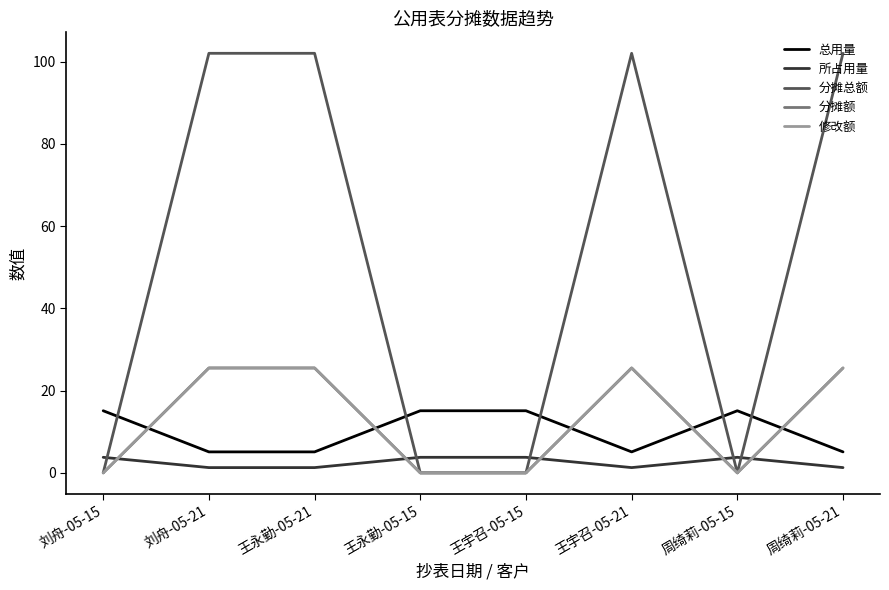

True or false: 所占用量 and 总用量 cross at least once.

False